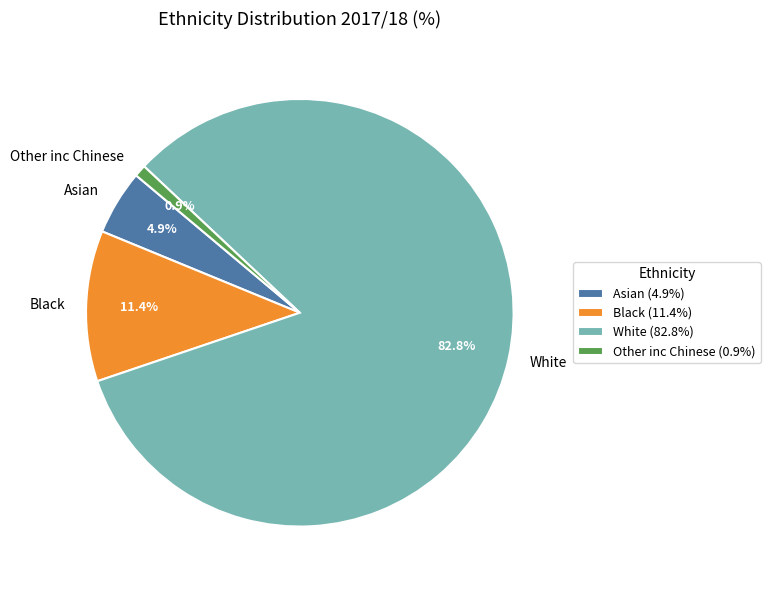

Between White and Asian, which is larger?

White